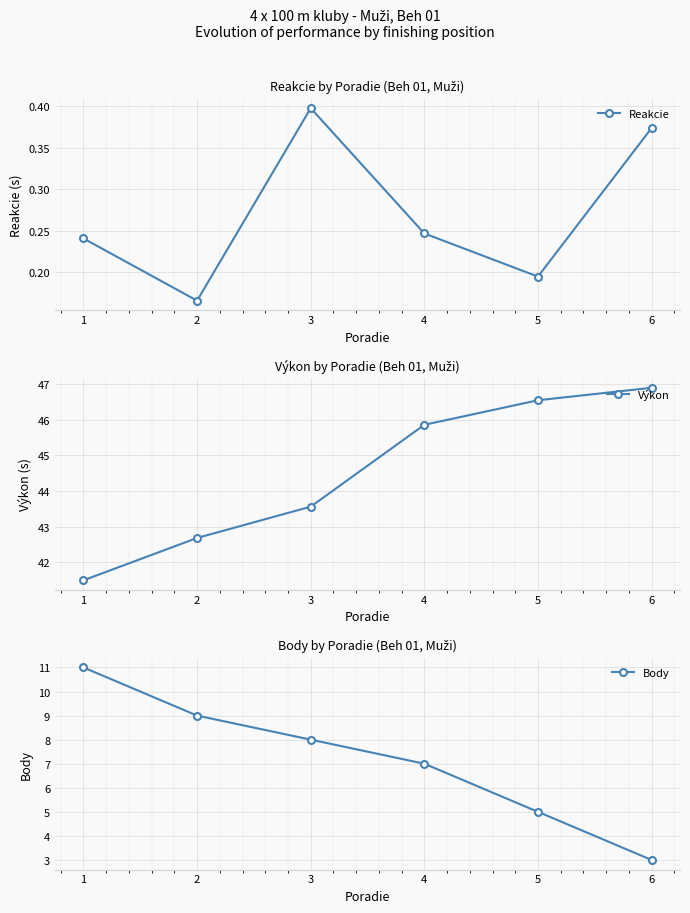

Does the chart display data point markers on the line(s)?

Yes